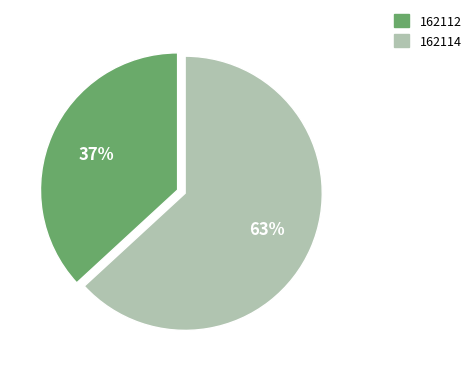

To the nearest percent, what is the difference between the largest and smallest slice percentages?

26%